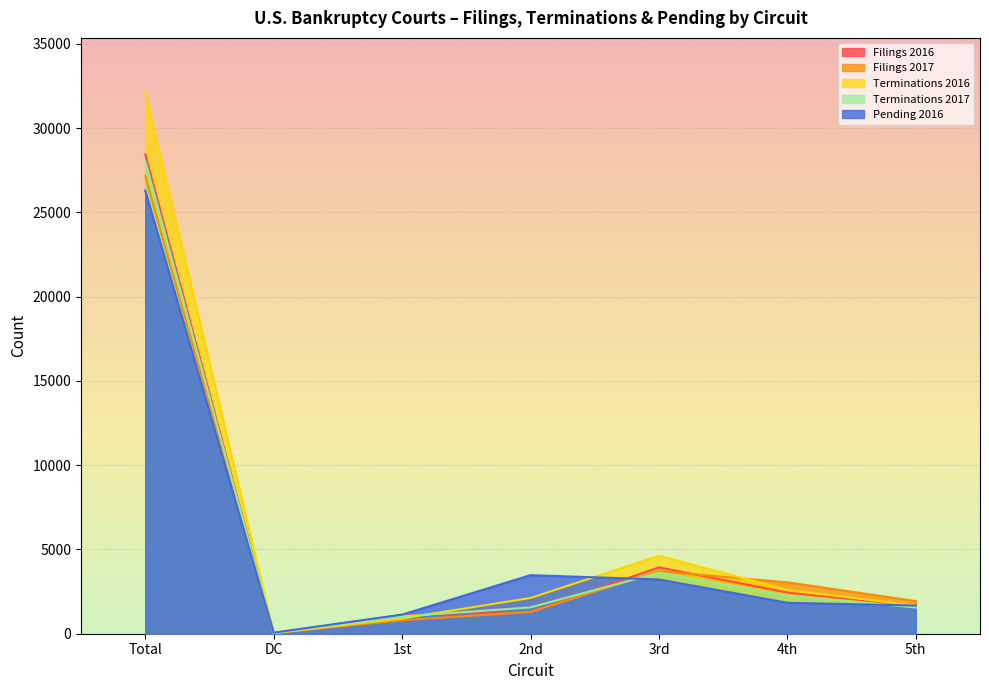

What position from the right is 1st?

5